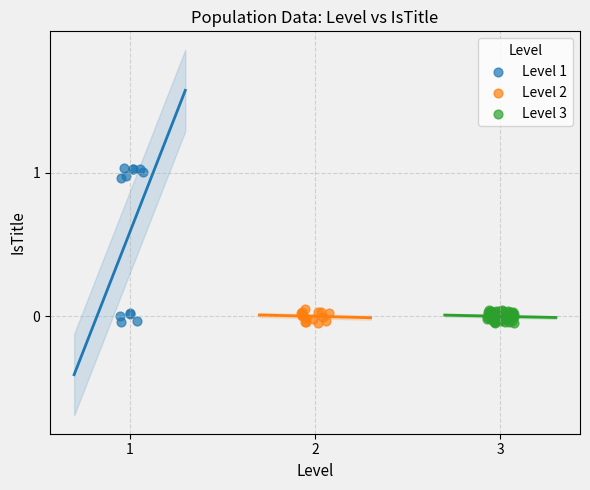

Which series contains the highest Y value?

Level 1